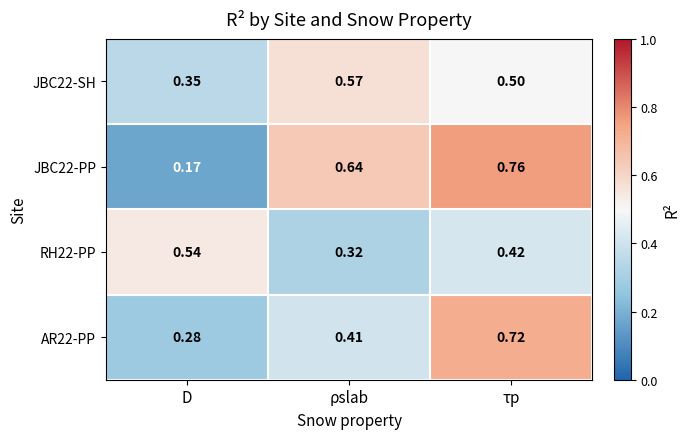

Which category has the highest value across all series?

τp